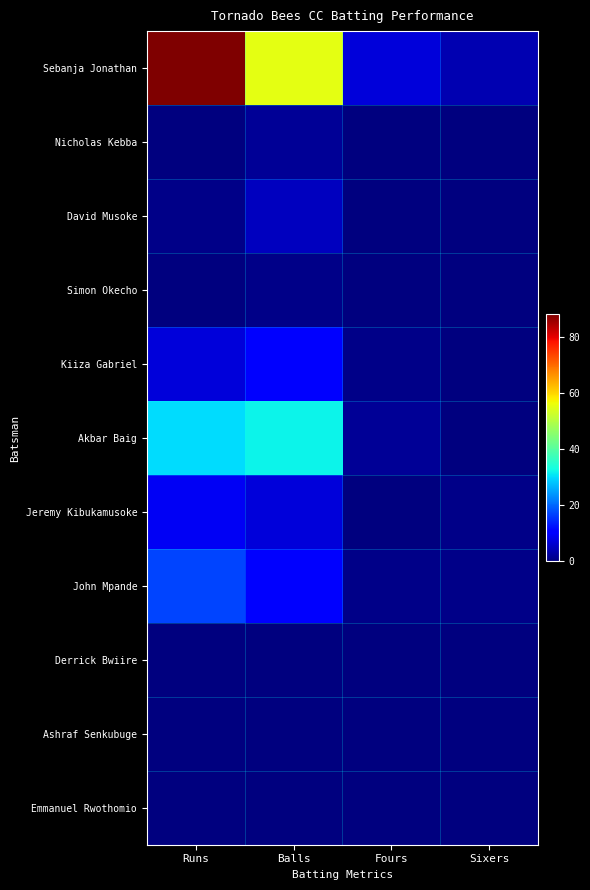

Which category has the highest value across all series?

Runs